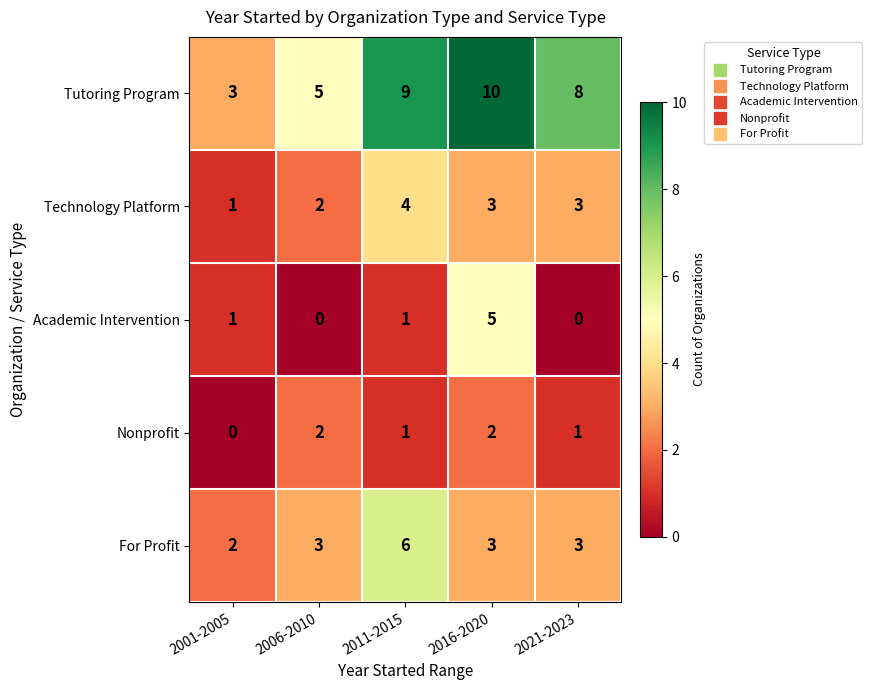

The For Profit series shows 3 at 2006-2010. True or false?

True